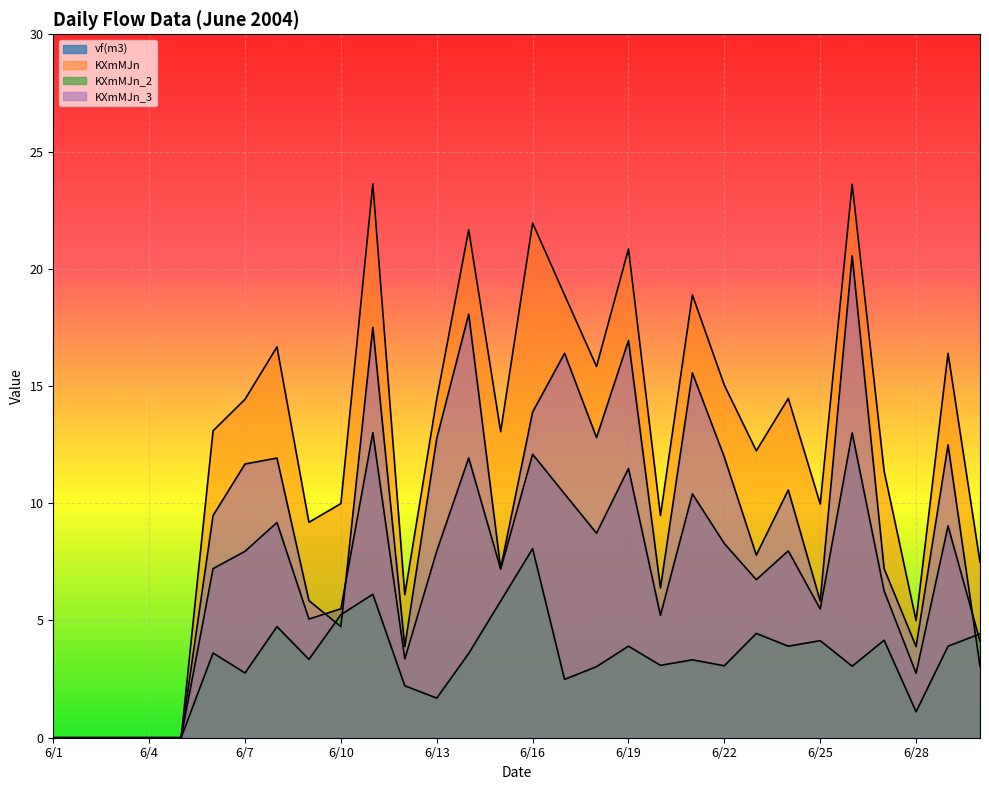

The KXmMJn_3 series shows 27.9 at 6/21. True or false?

False